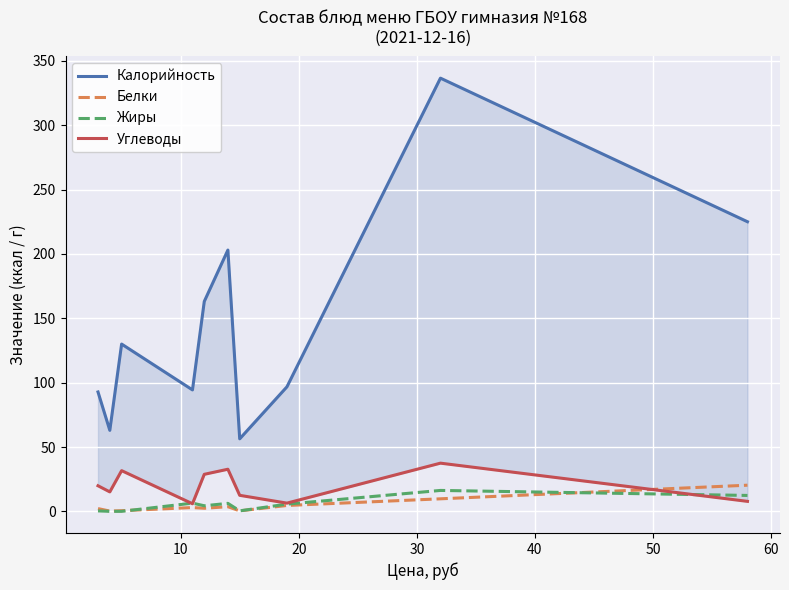

How many values in the Белки series exceed 3?

5